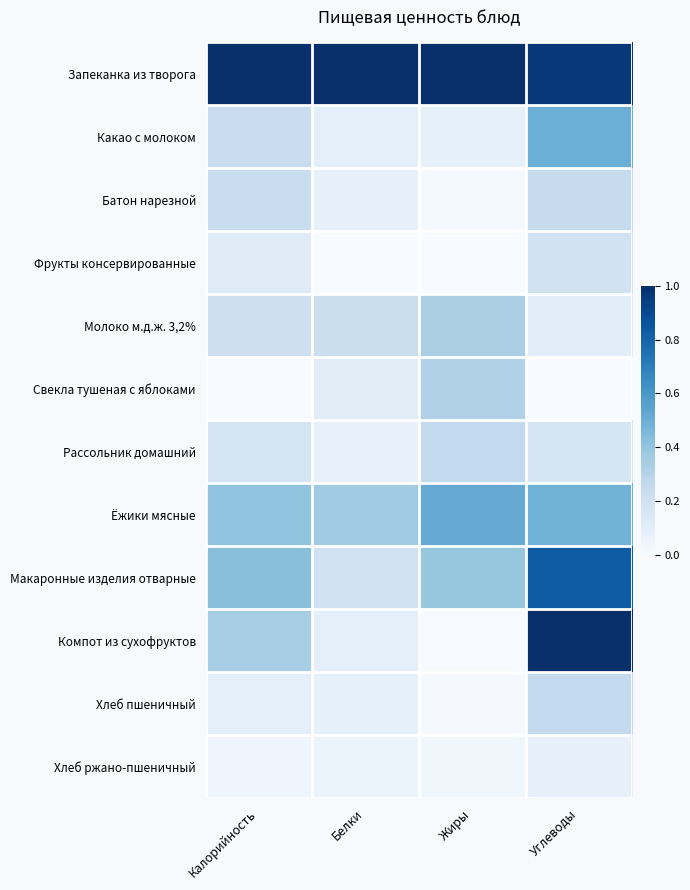

Which series changed the most between Калорийность and Углеводы?

Компот из сухофруктов